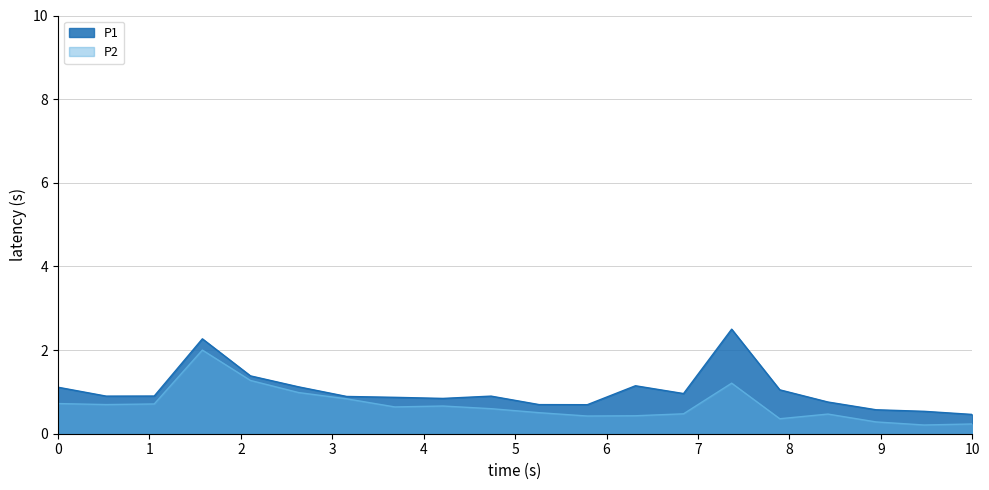

How many lines are shown in the chart?

2